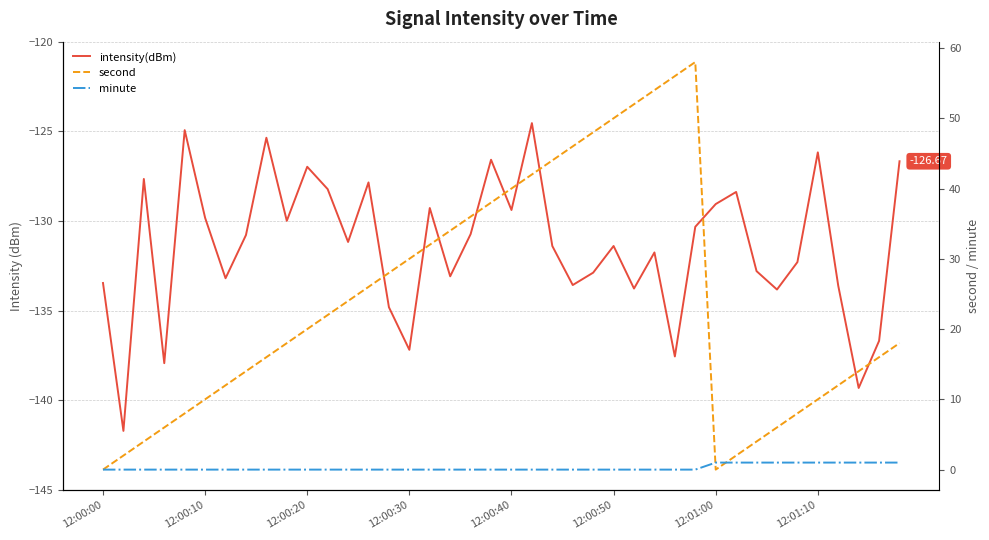

What is the difference between the second highest and second lowest values in the intensity(dBm) series?

14.4